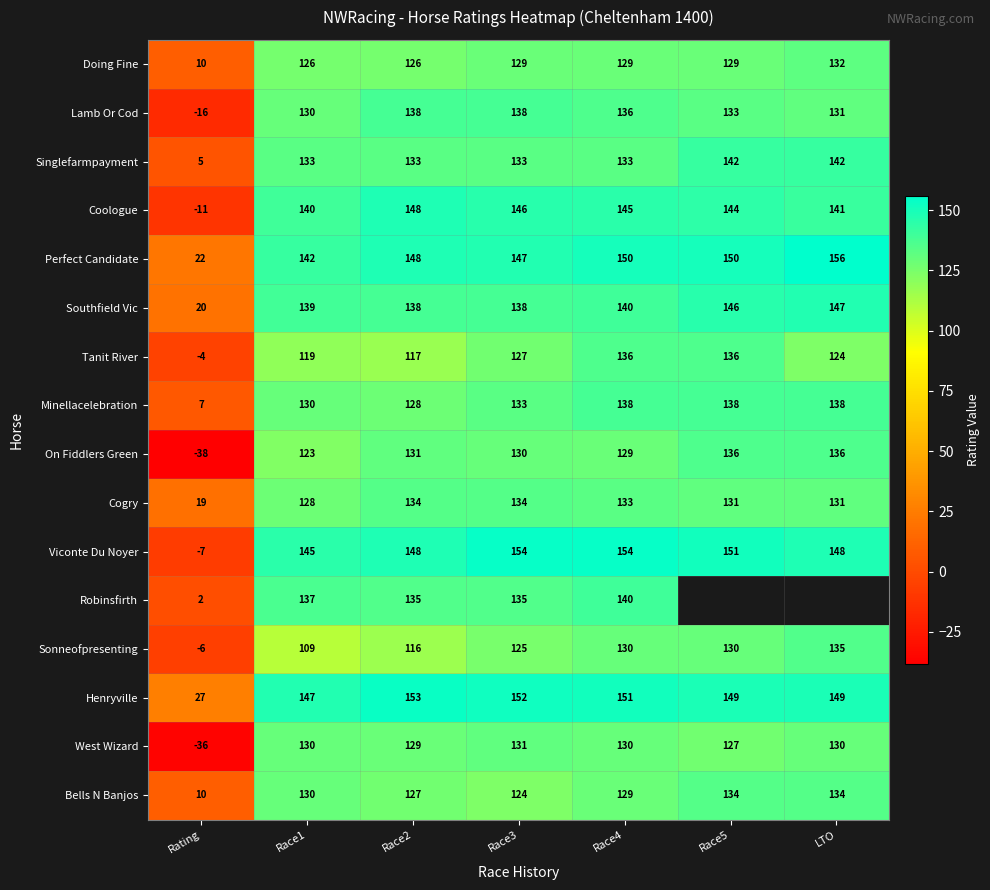

Is the value of Minellacelebration at Race5 greater than the value of Southfield Vic at LTO?

No